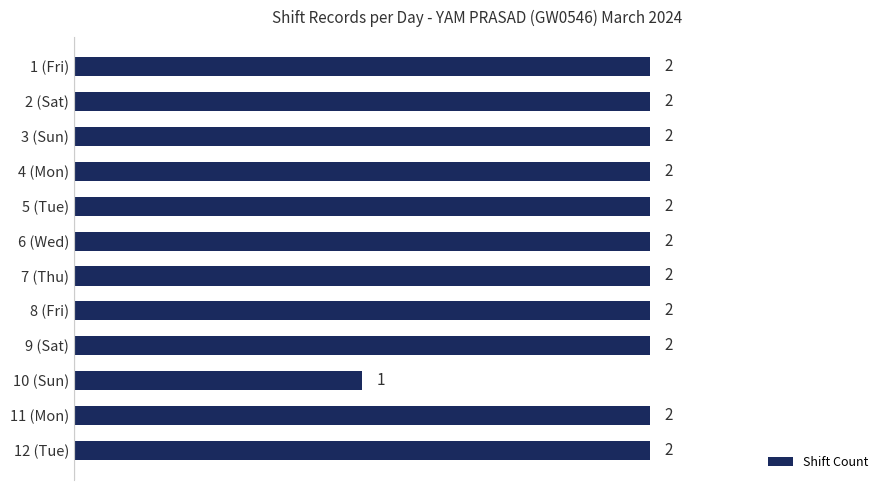

The value at 8 (Fri) is 2. True or false?

True